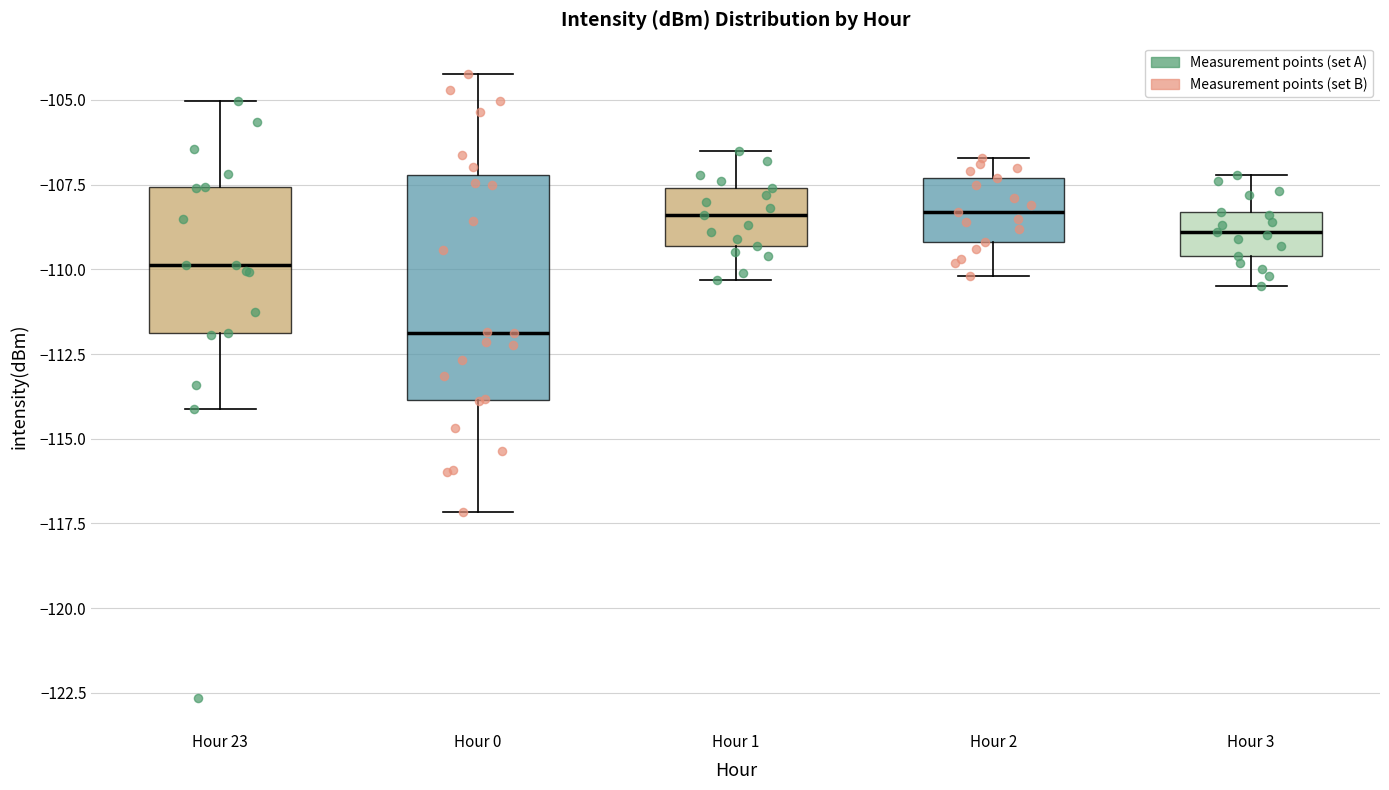

Which box is the tallest, from its lower edge to its upper edge?

Hour 0